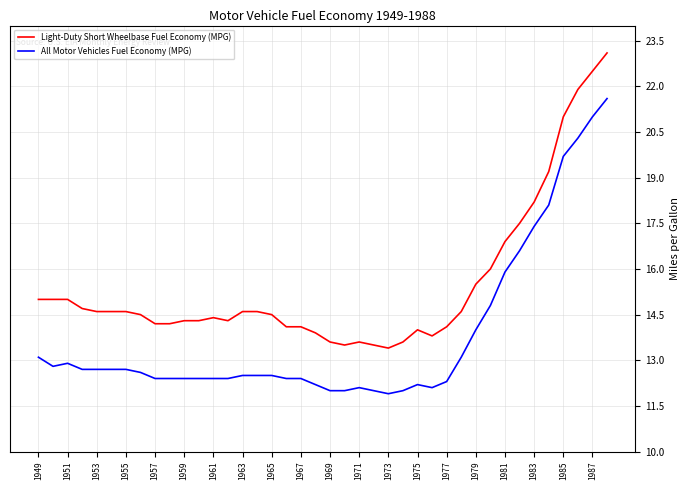

True or false: All Motor Vehicles Fuel Economy (MPG) and Light-Duty Short Wheelbase Fuel Economy (MPG) cross at least once.

False